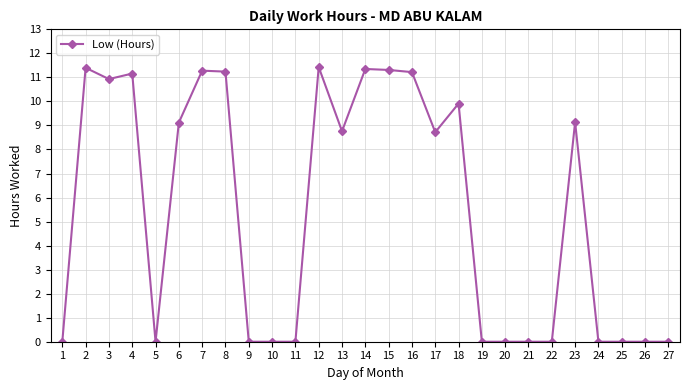

What is the value of the 13th point from the left?

8.8